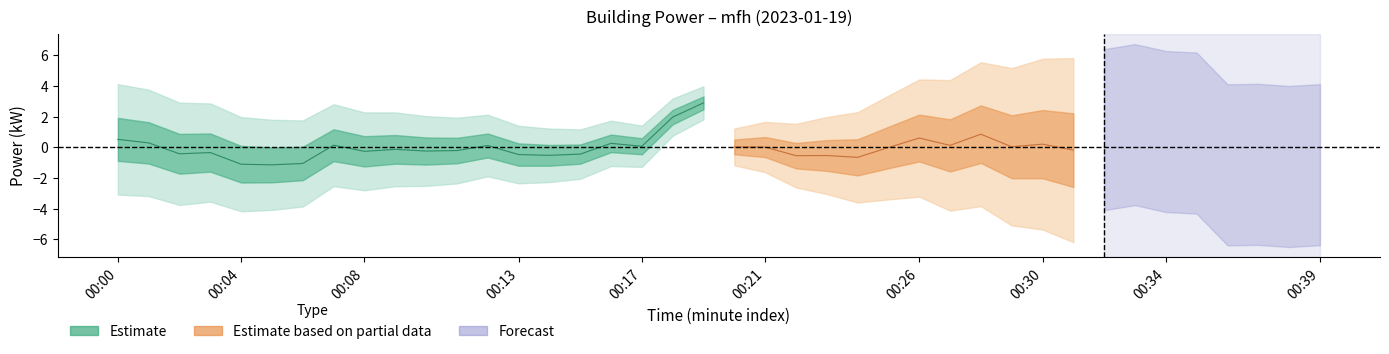

What is the difference between the maximum and minimum values?

4.0